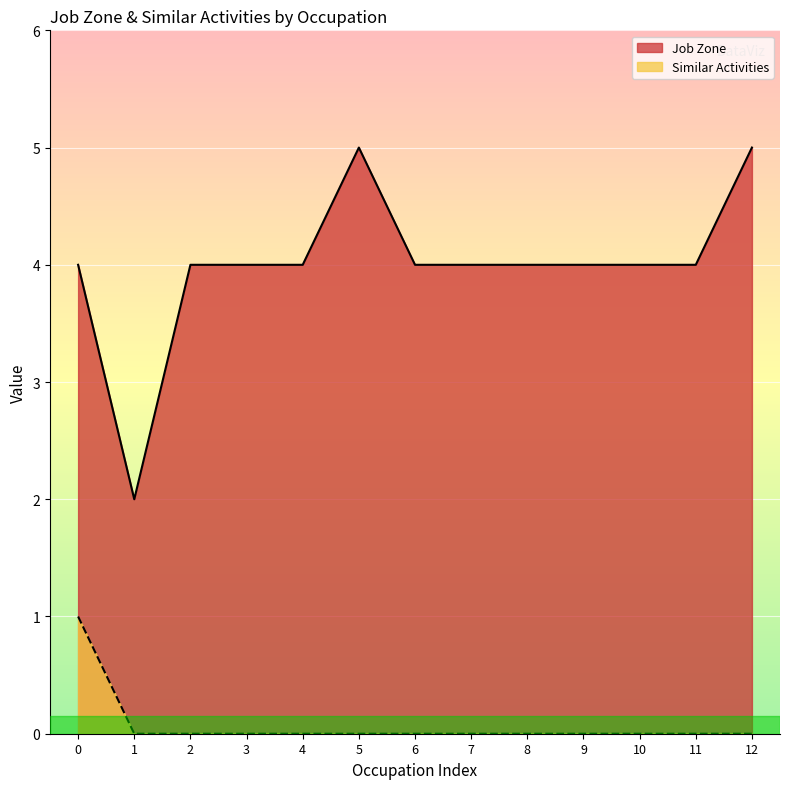

How many data points in Similar Activities are above 0?

1